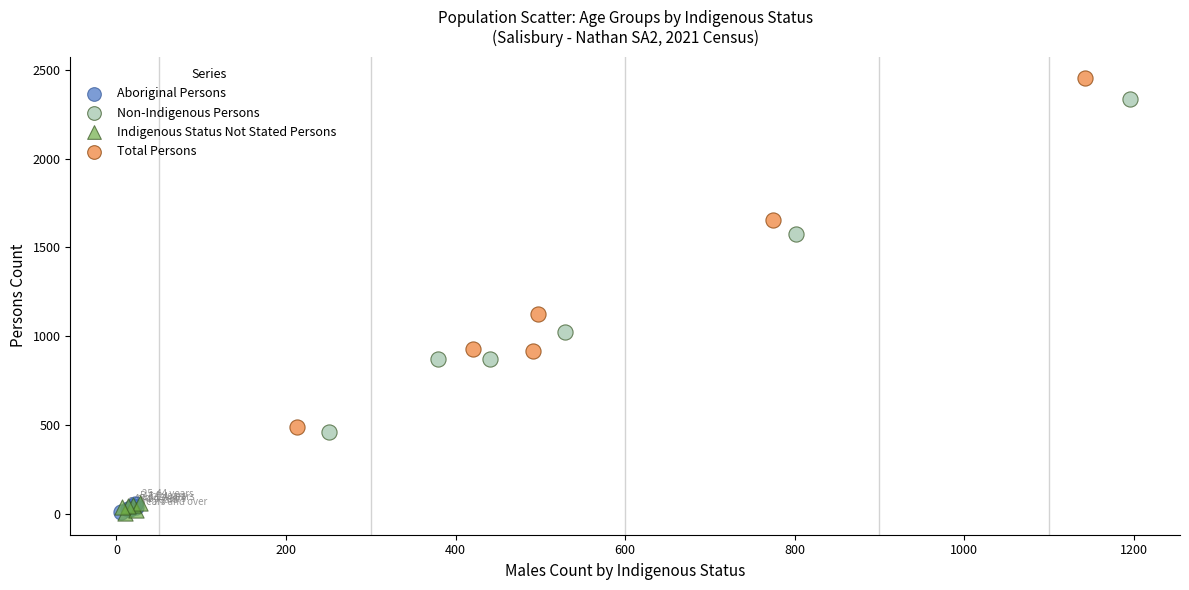

Which series has the largest Y range (max minus min)?

Total Persons